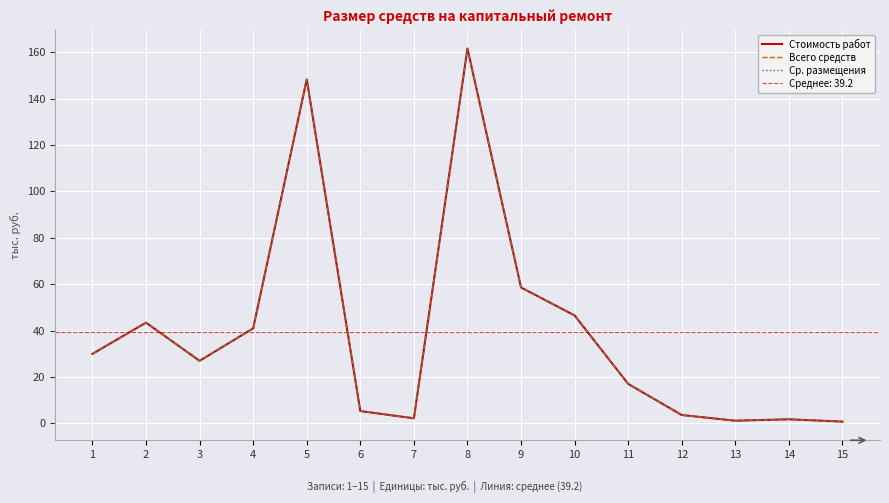

How many interior local peaks does the Стоимость работ series have?

4